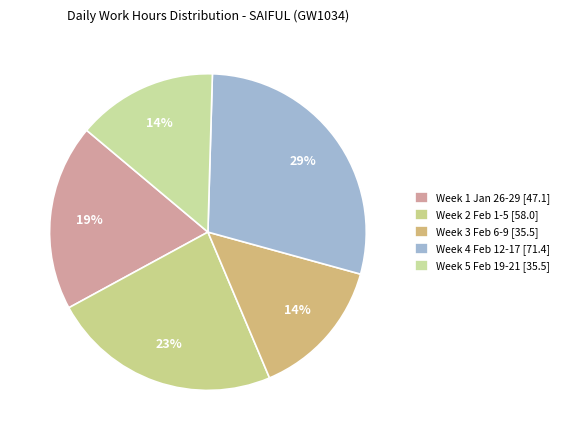

Count the number of slices in the pie.

5